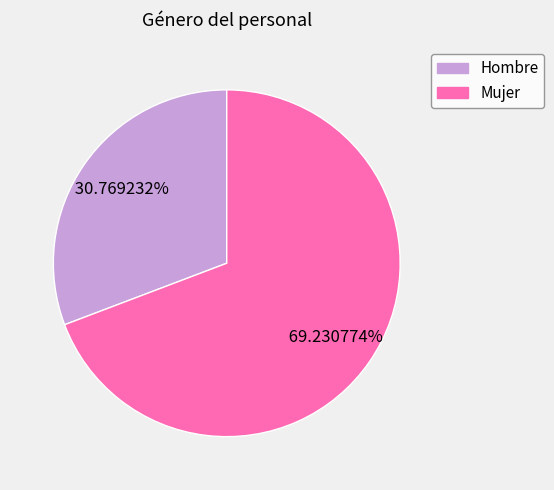

Is there any slice that represents more than half of the pie?

Yes